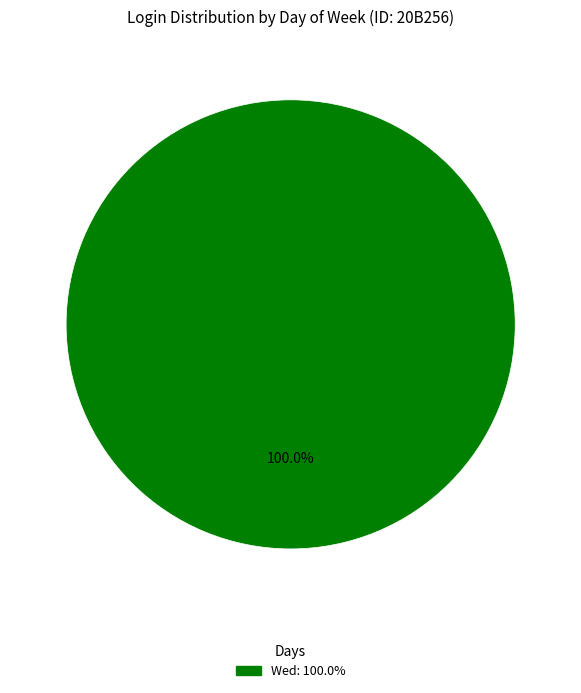

Count the number of slices in the pie.

1